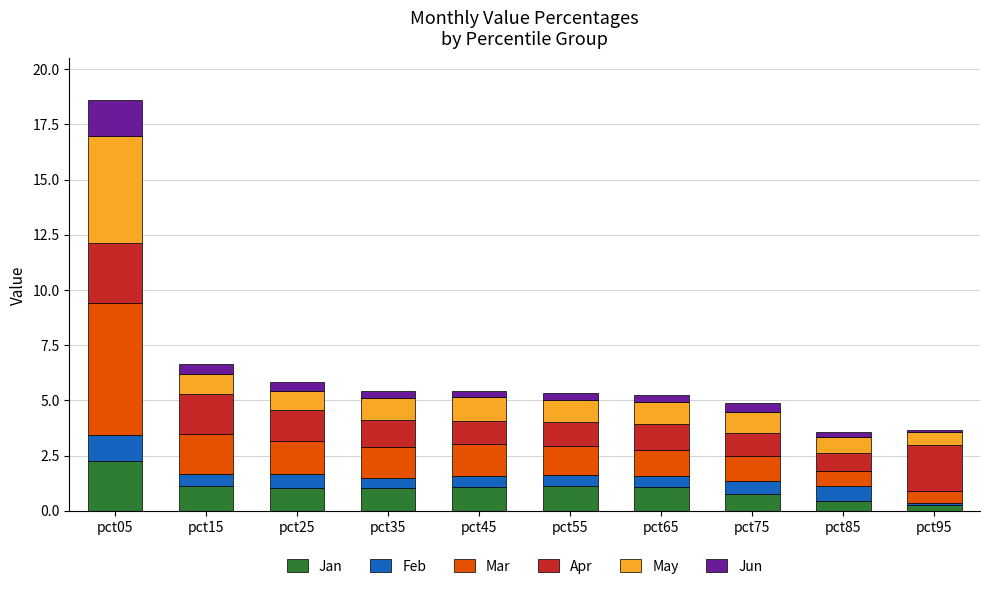

At which label does Jan reach its peak?

pct05